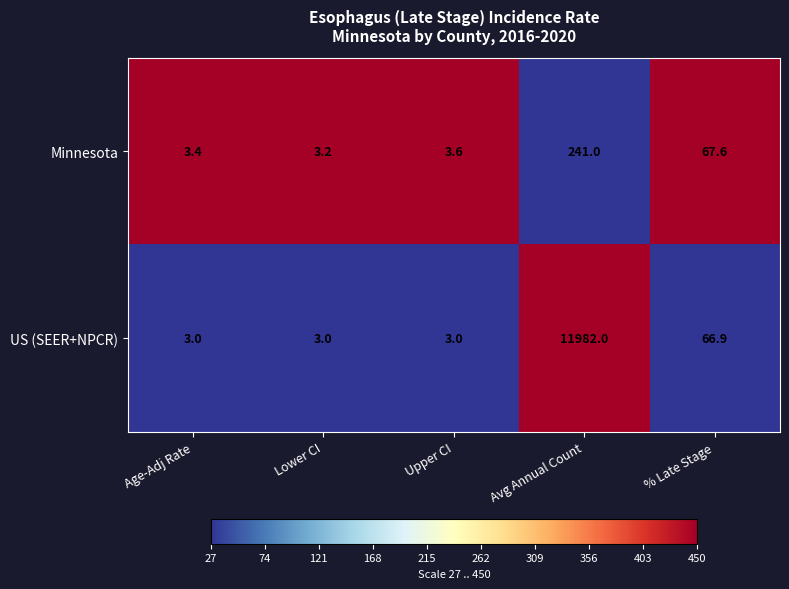

Rank the series at Lower CI from lowest to highest value.

US (SEER+NPCR), Minnesota